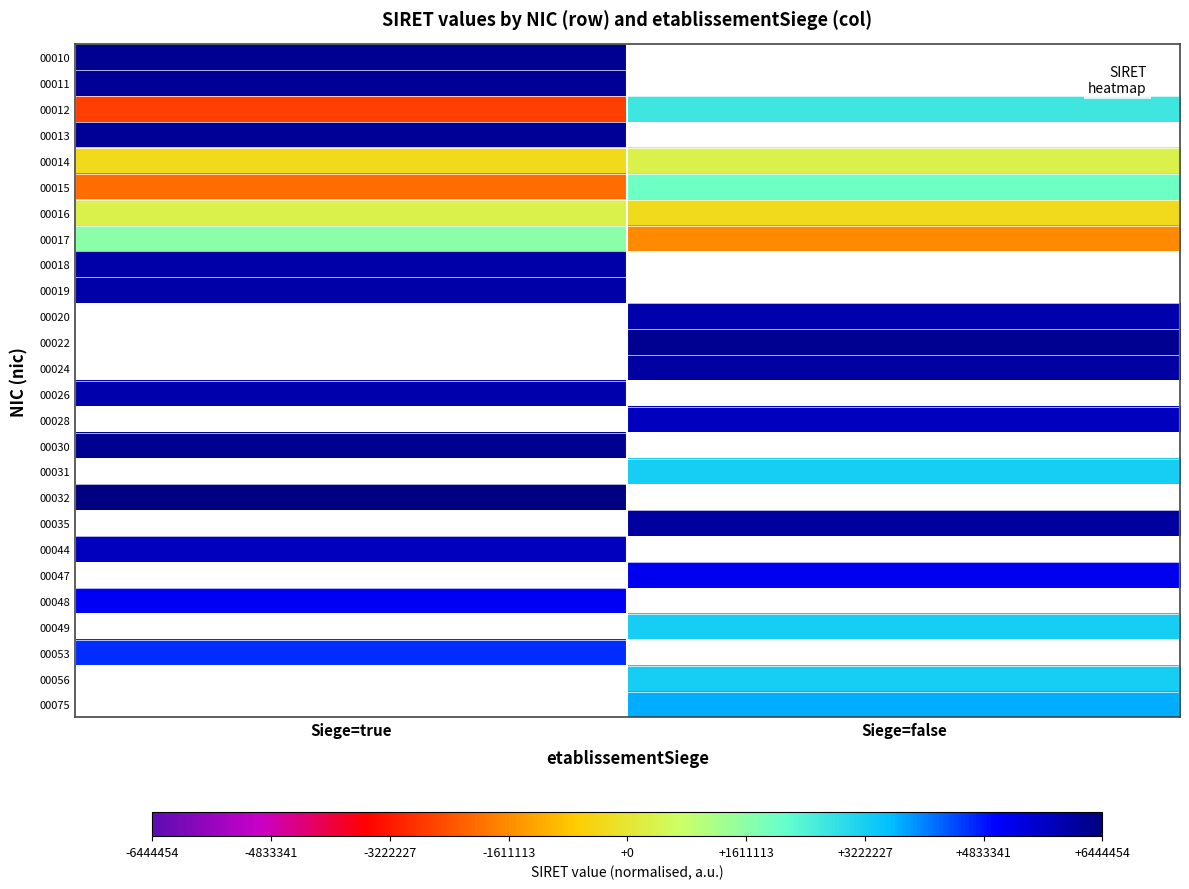

List the labels in order of 00053 value, largest first.

Siege=true, Siege=false